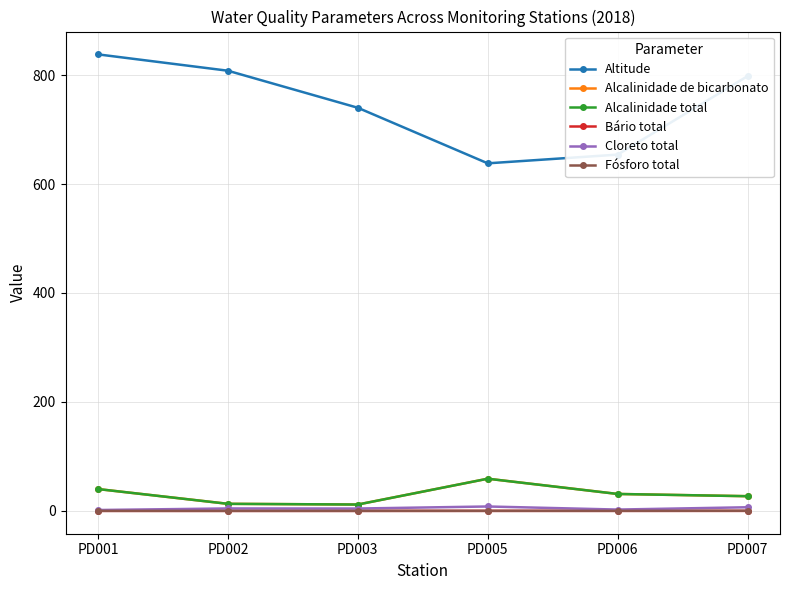

What is the average value of the Cloreto total series?

4.6